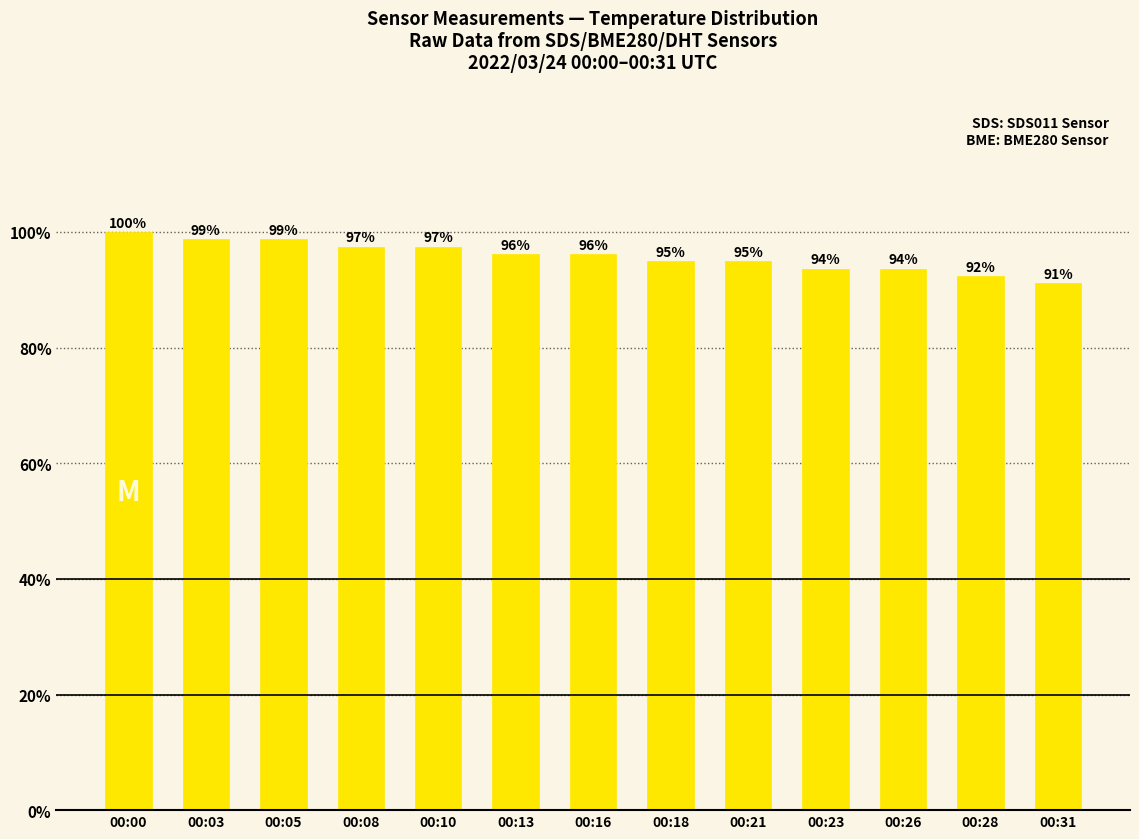

List the labels in order of value, largest first.

00:00, 00:03, 00:05, 00:08, 00:10, 00:13, 00:16, 00:18, 00:21, 00:23, 00:26, 00:28, 00:31